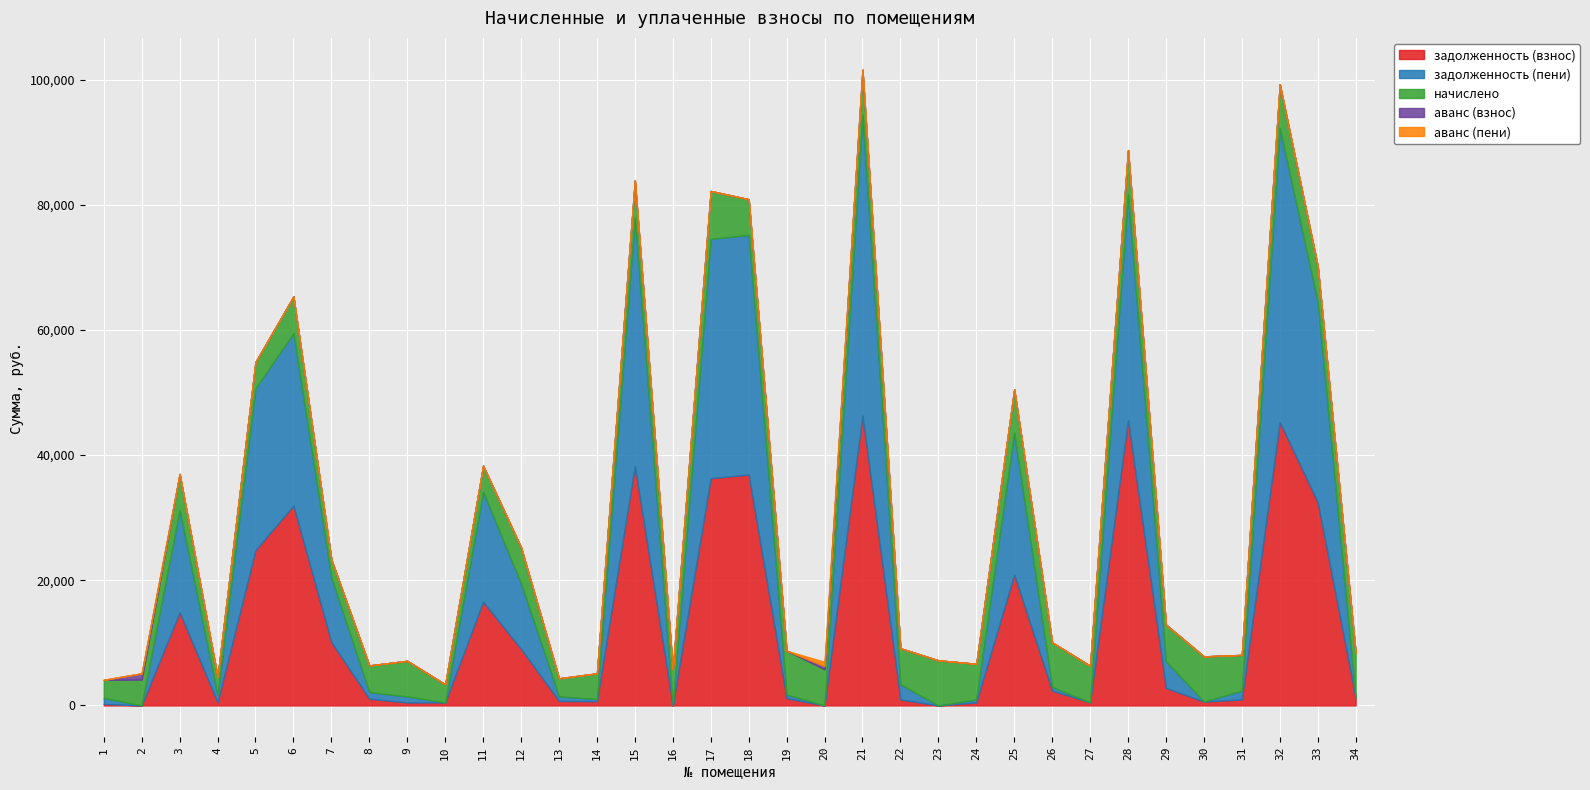

True or false: аванс (взнос) and задолженность (пени) intersect in this chart.

True